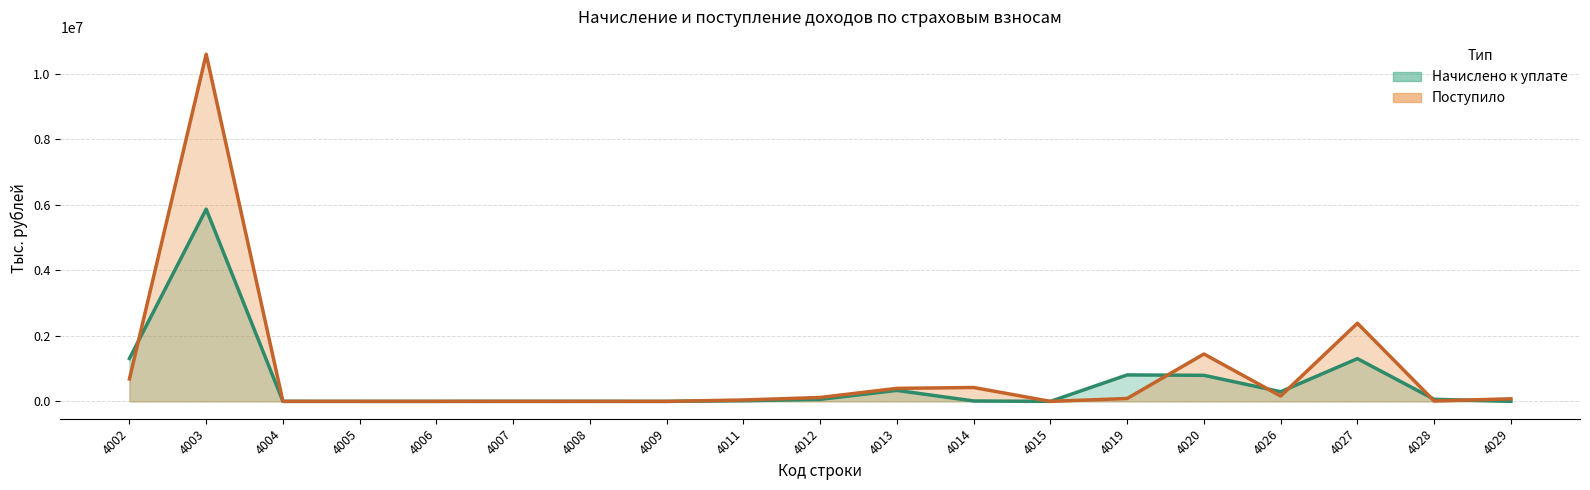

Reading left to right, extract all data points from this chart.

Начислено к уплате: 1308915	5869326	1	5	1	694	234	41	20685	61699	335333	12107	45	807911	795945	294287	1304842	63201	2331
Поступило: 685097	10600364	409	1	22	778	262	11	42598	118953	397686	423586	71	88541	1446468	162694	2385798	11254	78662